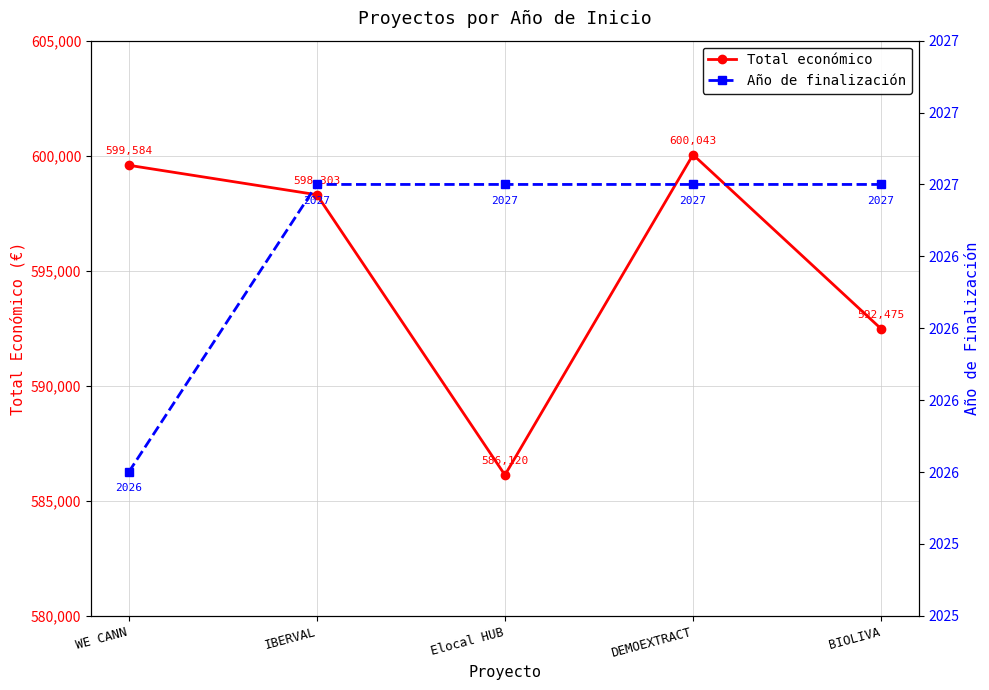

Rank the categories by Total económico value from lowest to highest.

Elocal HUB, BIOLIVA, IBERVAL, WE CANN, DEMOEXTRACT